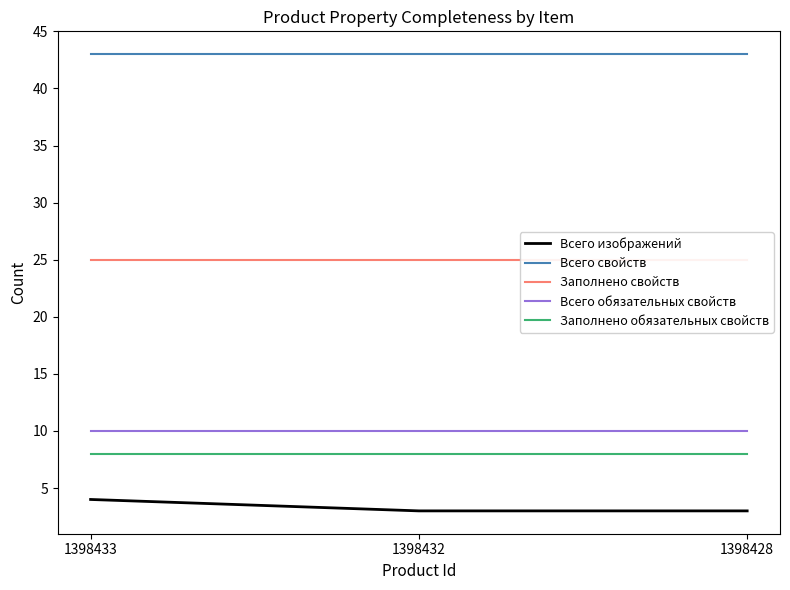

What is the maximum value shown in the chart?

43